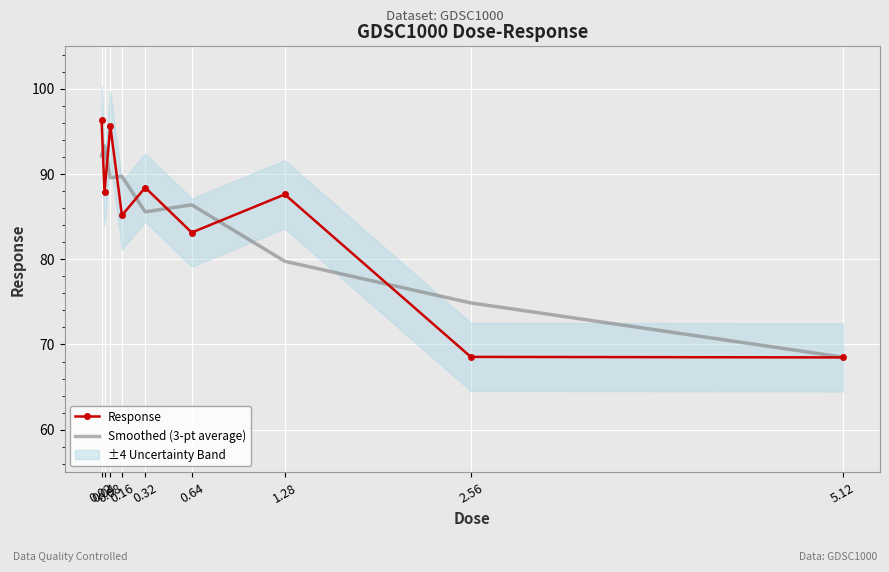

What are all the series names shown in the legend?

Response, Smoothed (3-pt average)